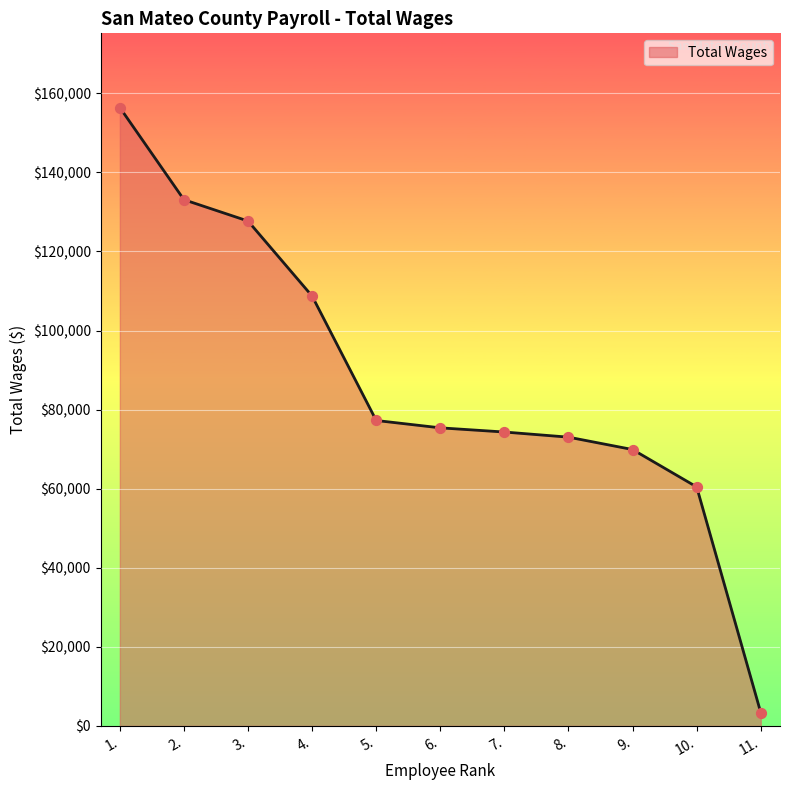

What is the ratio of the value at 7. to the value at 11.?

22.2